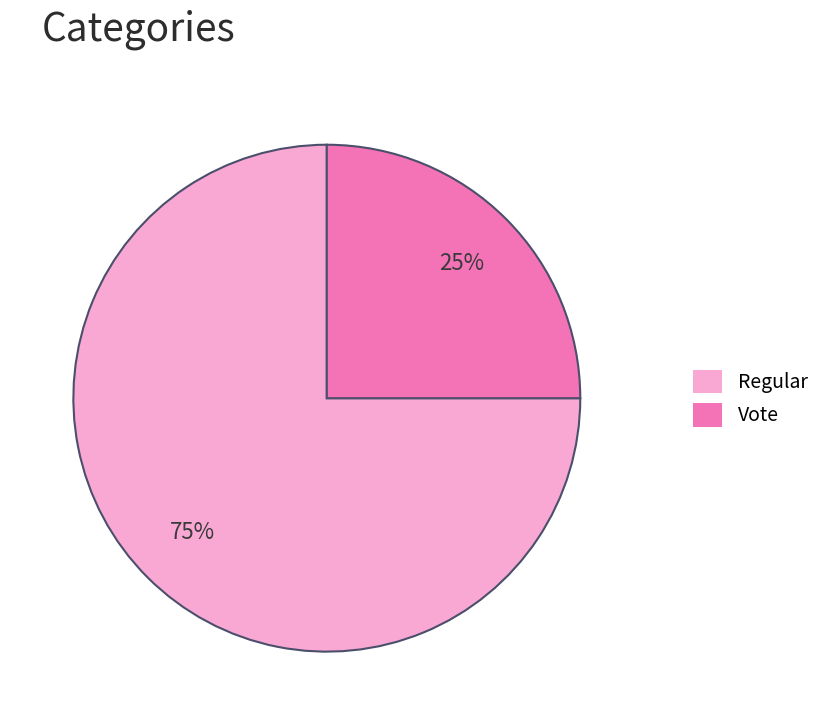

To the nearest percent, what percentage of the pie is Regular?

75%